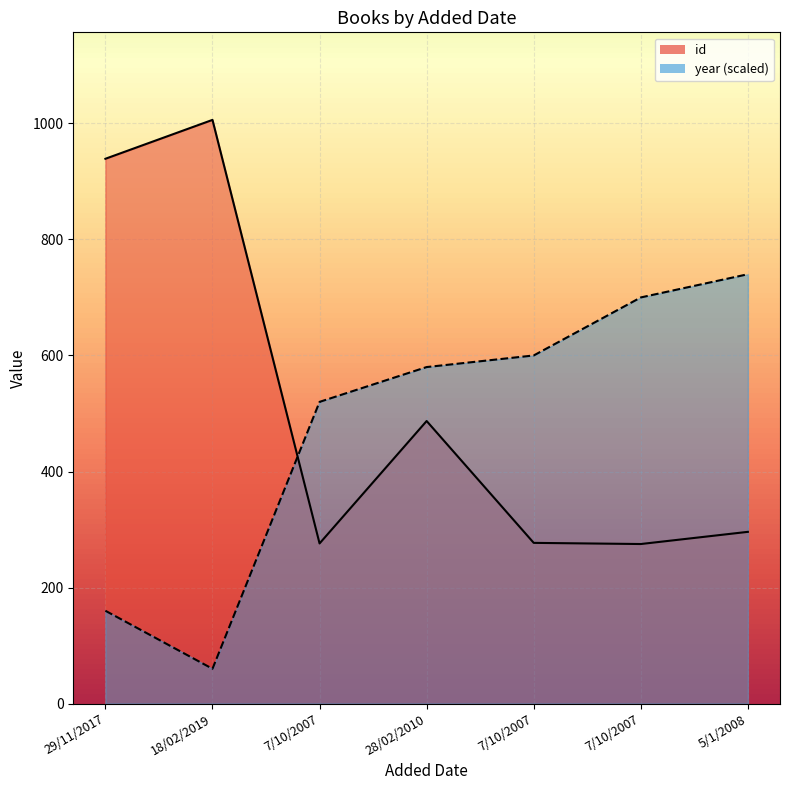

Rank the series at 18/02/2019 from lowest to highest value.

year, id